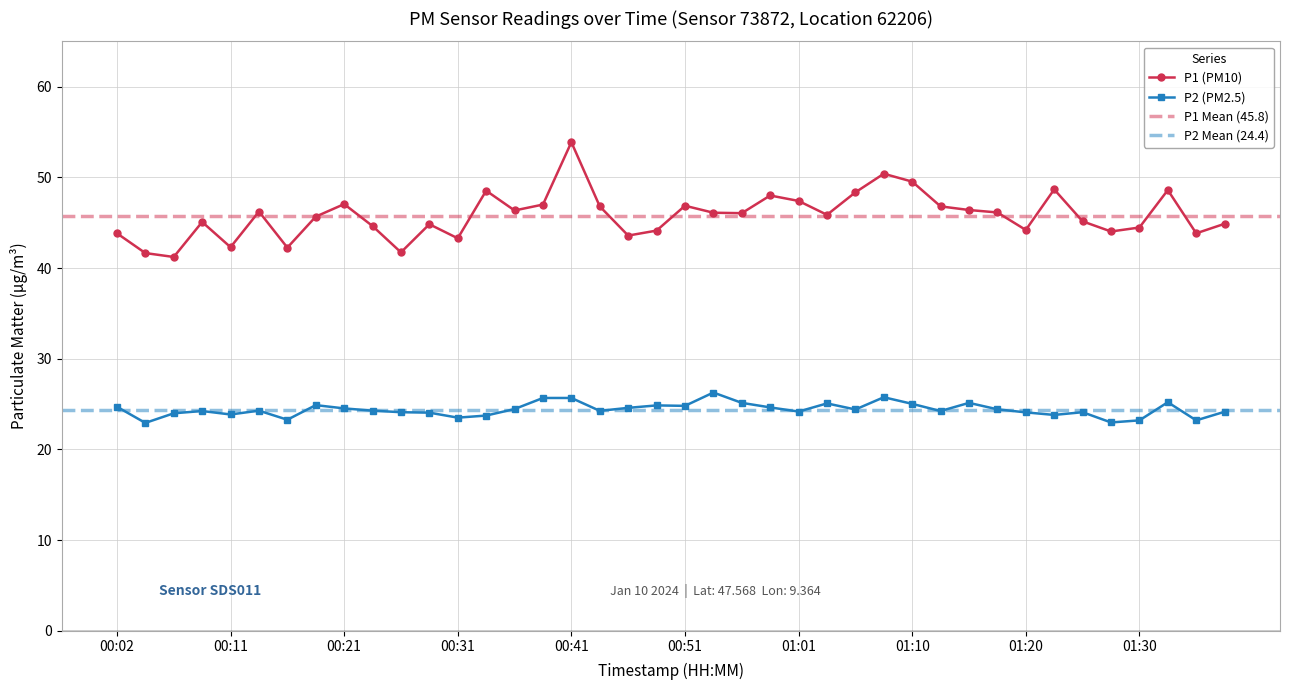

What is the value of the P1 point at the 14th from the left?

48.5